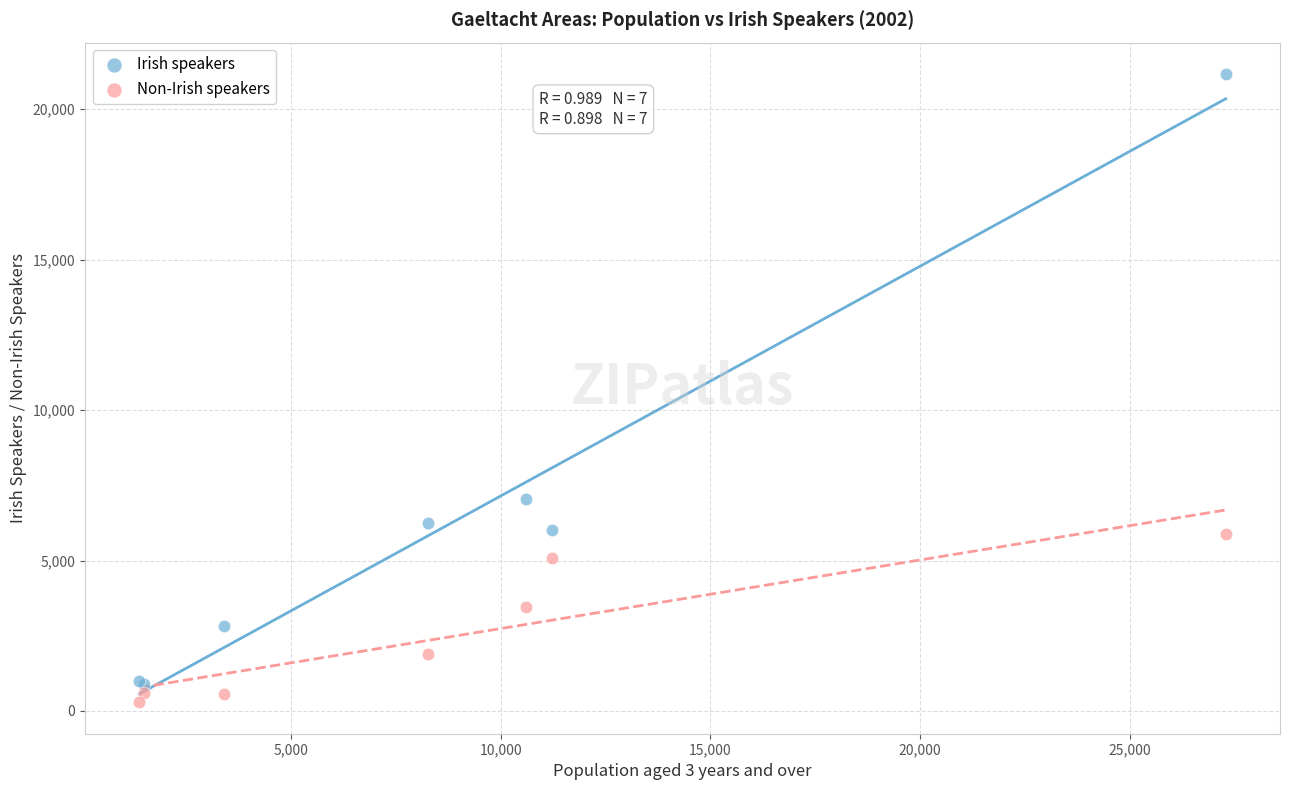

Which series has the widest spread of Y values?

Irish speakers